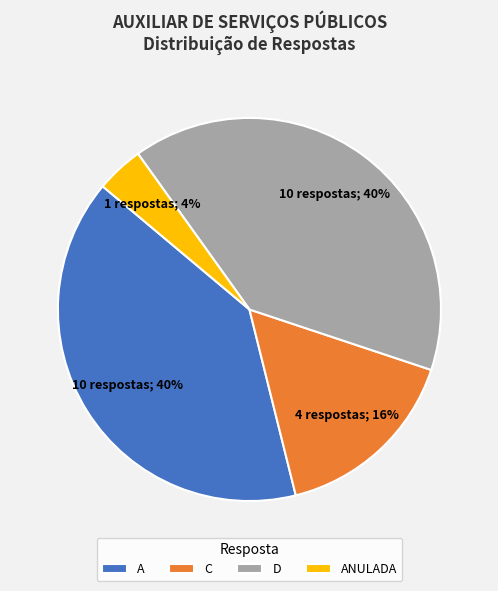

Is the sum of D and C greater than half?

Yes